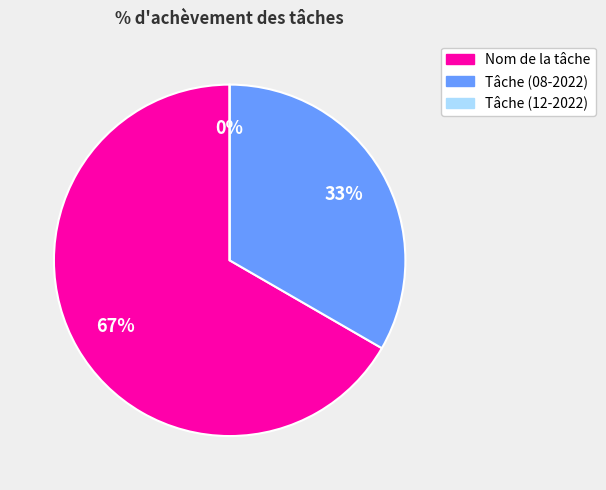

What is the largest slice in the pie chart?

Nom de la tâche